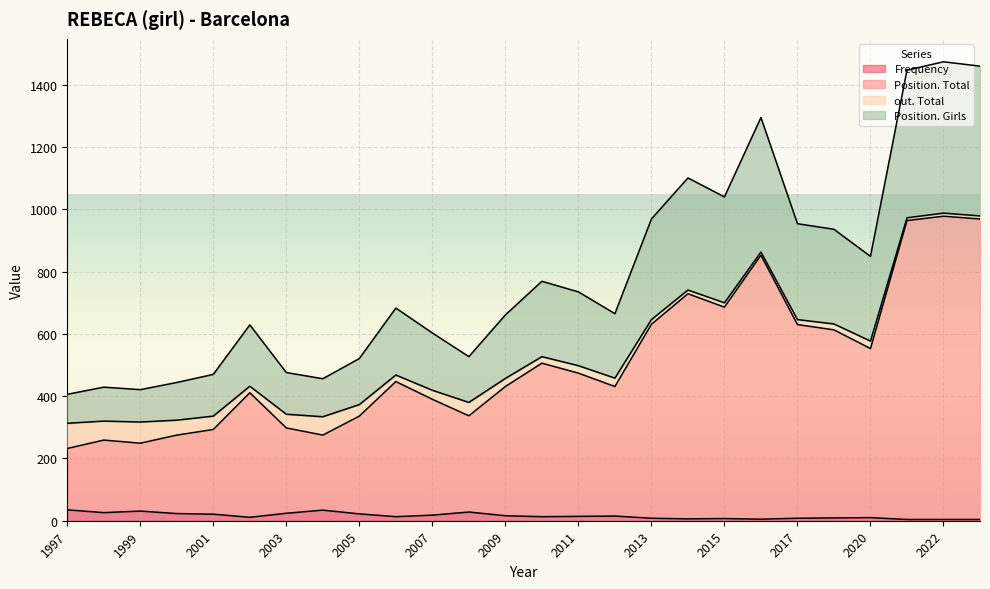

Is it true that Frequency equals 24 at 2003?

True